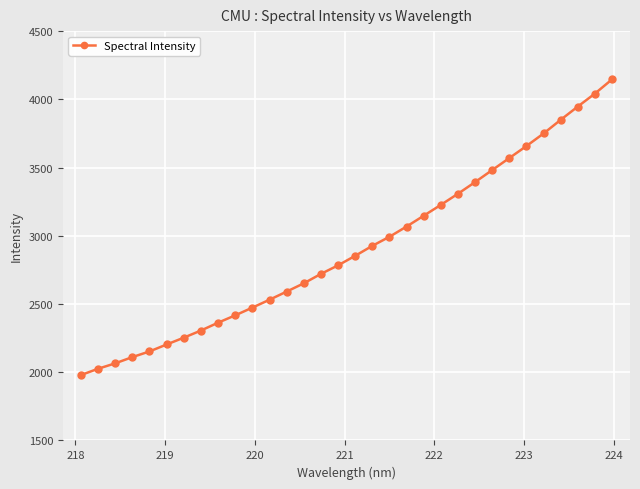

What is the smallest value displayed?

1979.1